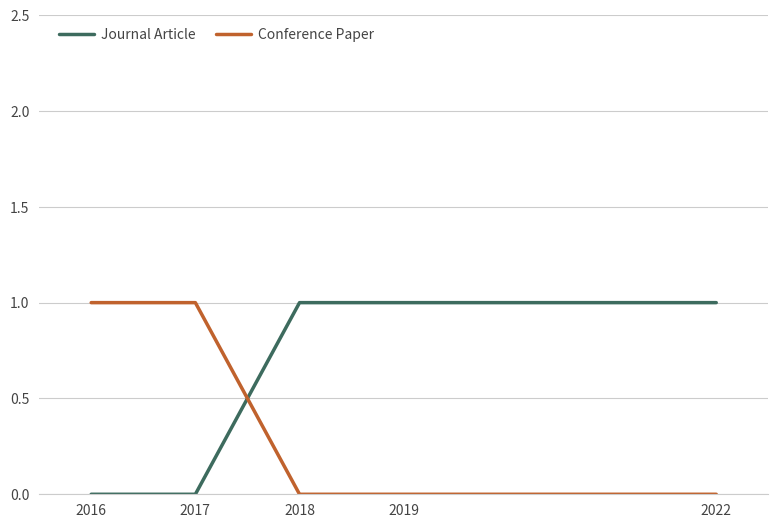

How many Conference Paper values are between 0 and 1?

5